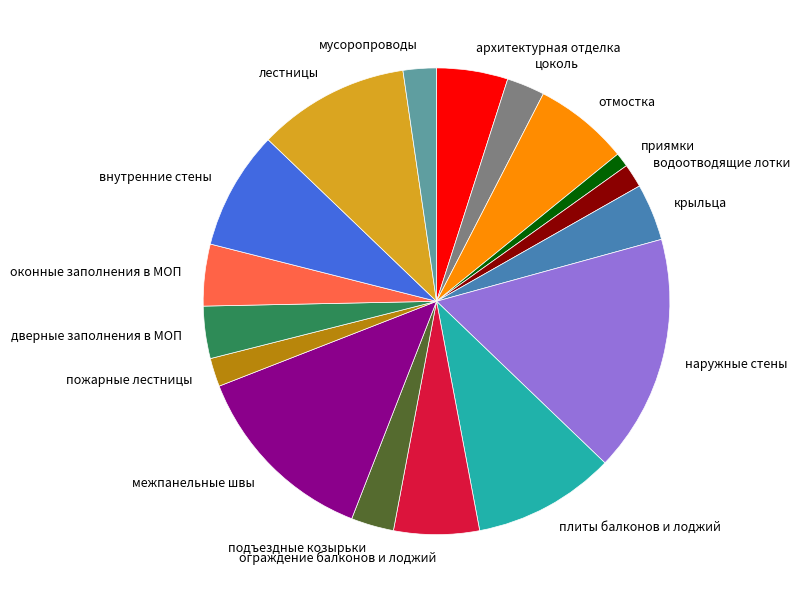

Is it true that межпанельные швы is 28% of the pie?

False